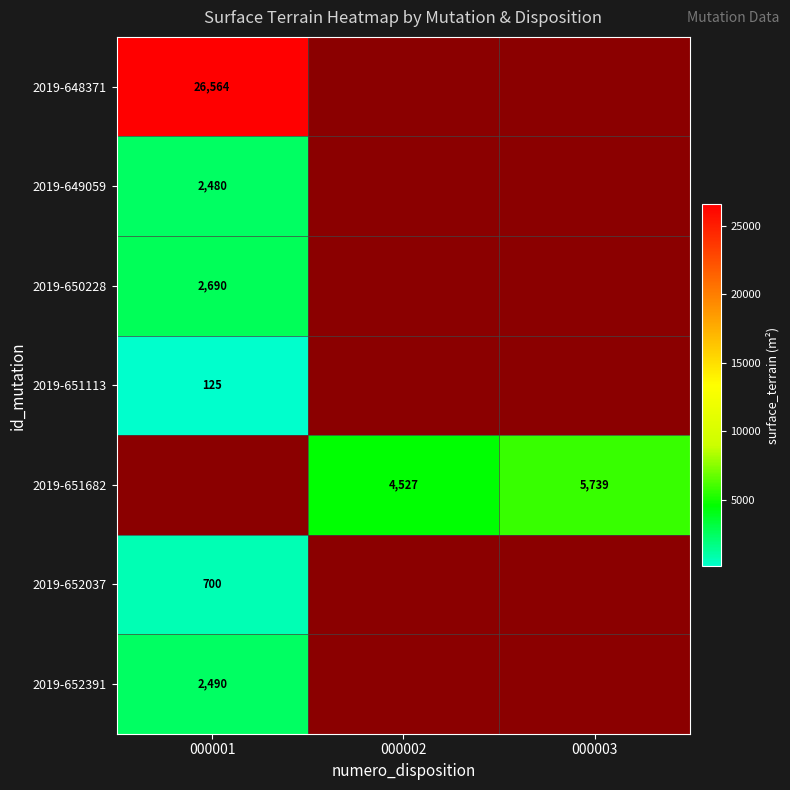

True or false: 2019-649059 has a value of 1417 at 000001.

False